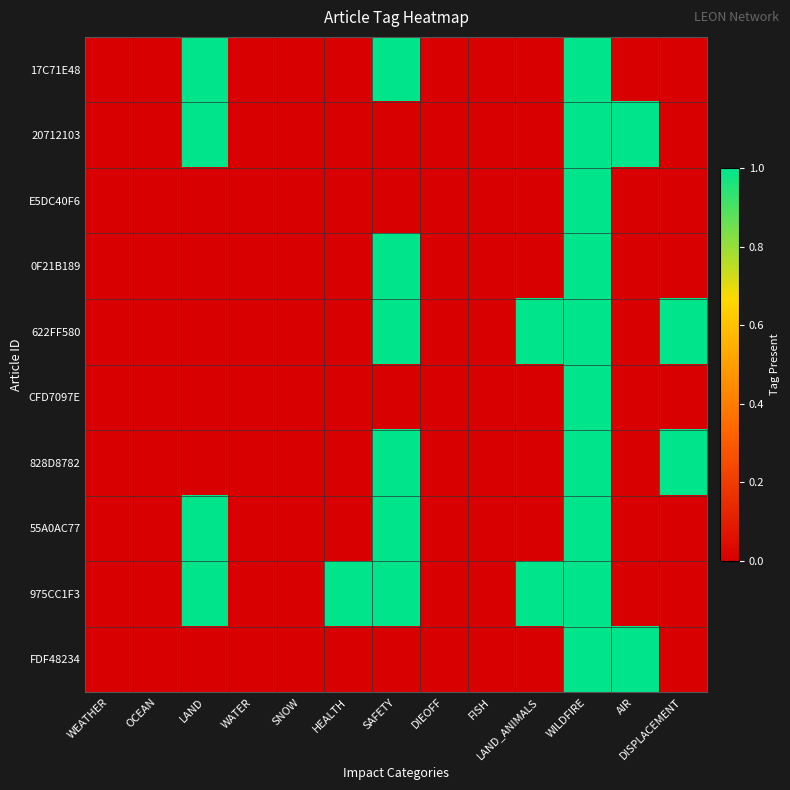

At which category is the sum across all series the highest?

WILDFIRE